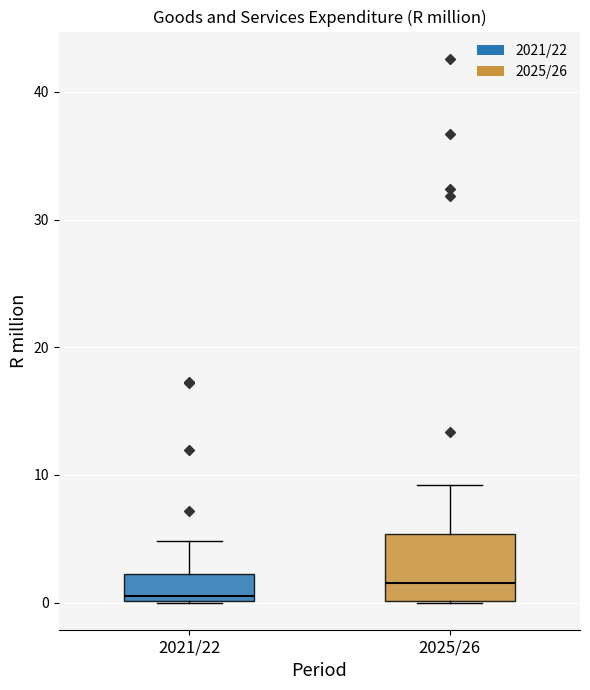

Where does the upper whisker of the box for 2025/26 end on the y-axis? The values are not printed on the chart, so give them approximately, as read against the axis.

9